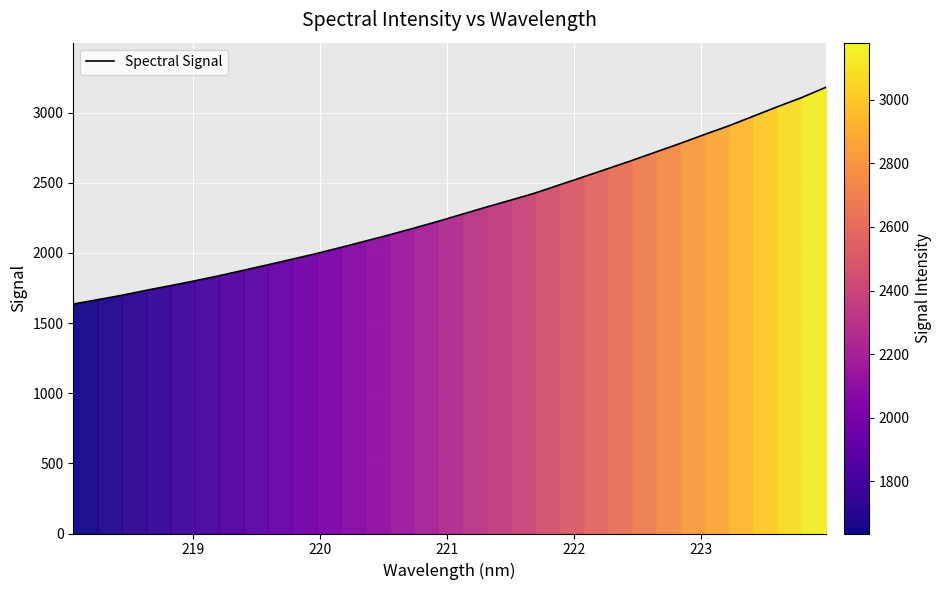

What is the smallest value displayed?

1635.5